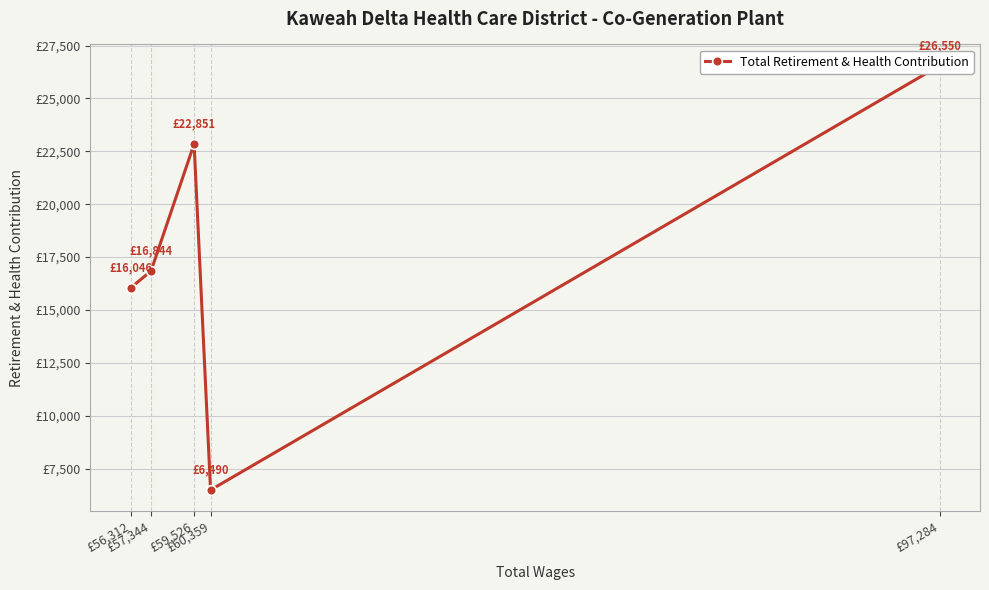

What is the approximate value at £60,359, to the nearest 50?

6500